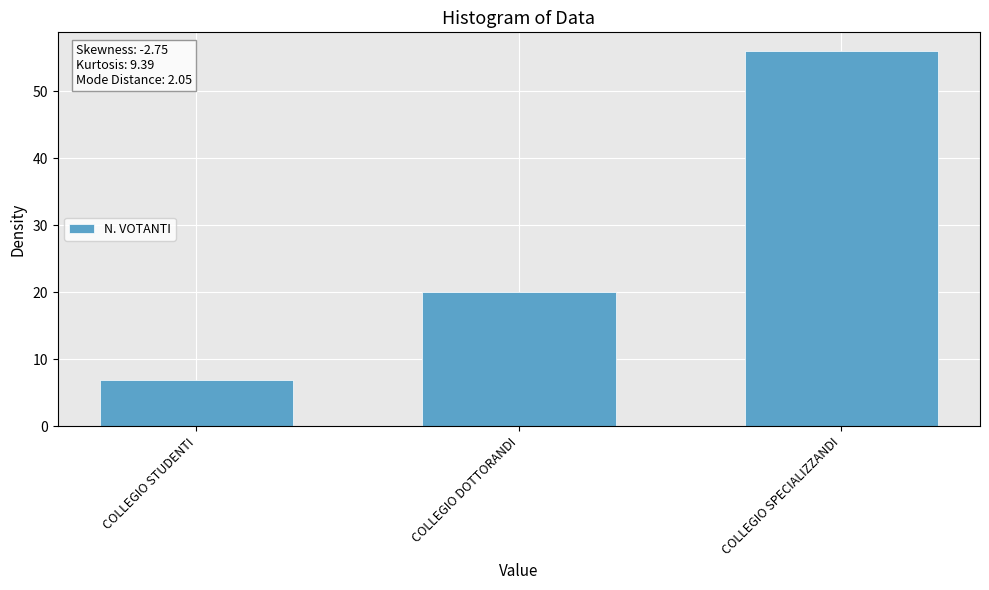

Reading left to right, transcribe all the data shown in this chart.

COLLEGIO STUDENTI=7	COLLEGIO DOTTORANDI=20	COLLEGIO SPECIALIZZANDI=56